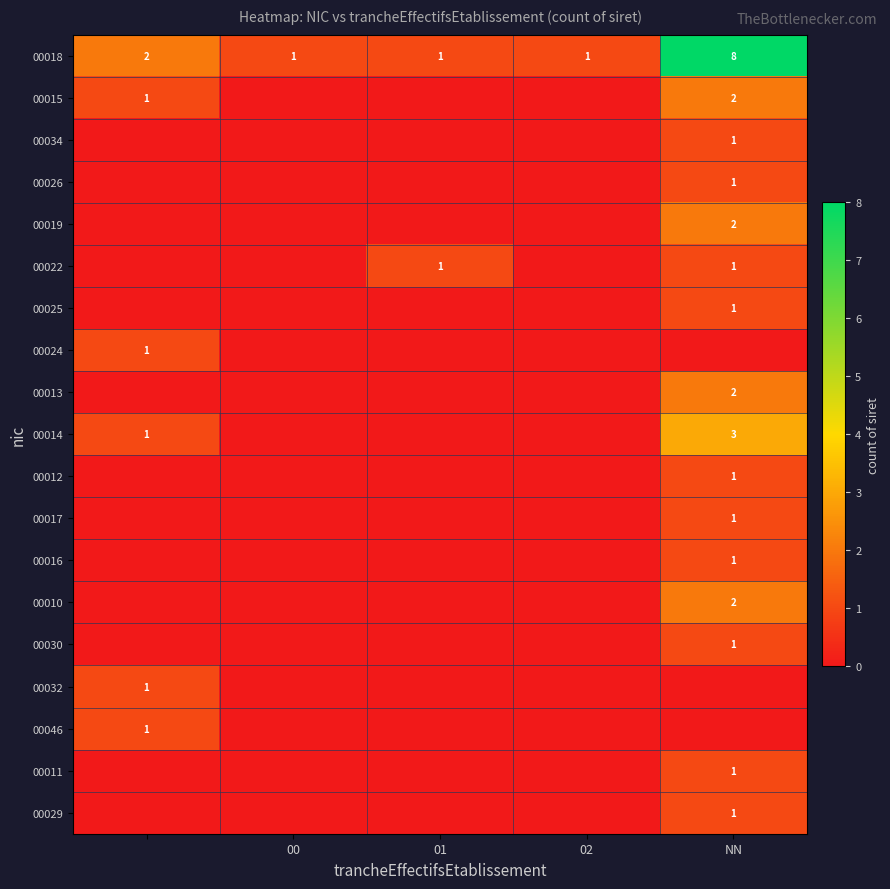

Is it true that 00010 equals 2 at NN?

True